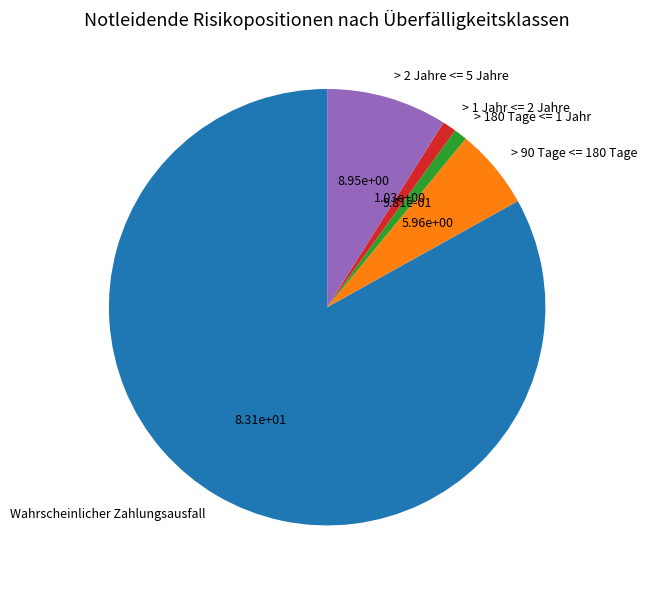

How many slices are in this pie chart?

5